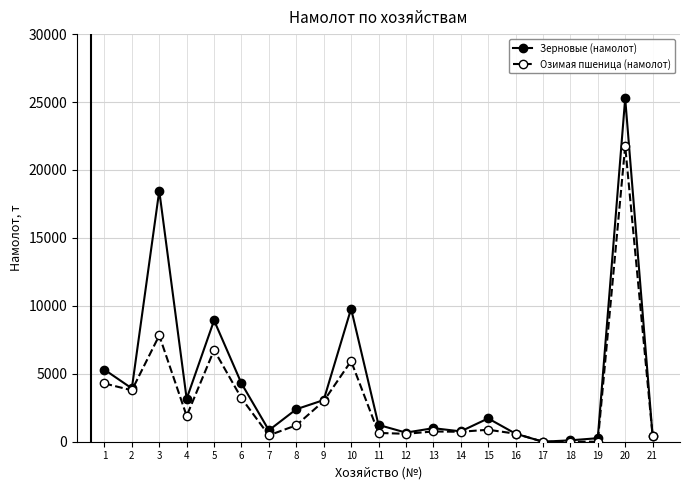

What is the sum of all Зерновые (намолот) values?

92225